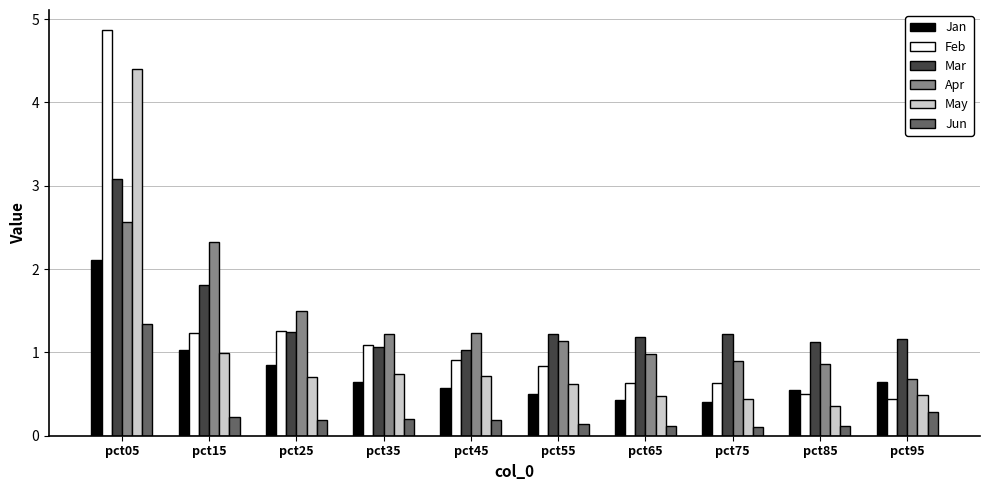

What are all the series names shown in the legend?

Jan, Feb, Mar, Apr, May, Jun